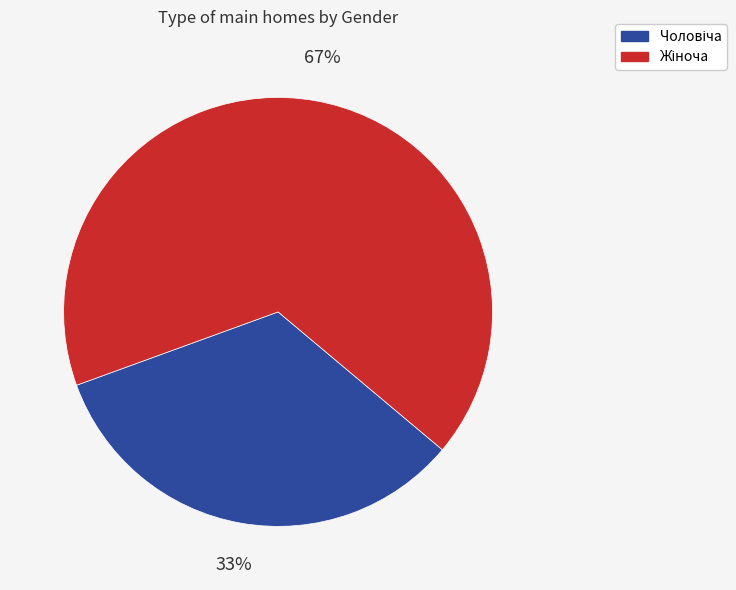

To the nearest percent, what is the average slice percentage?

50%